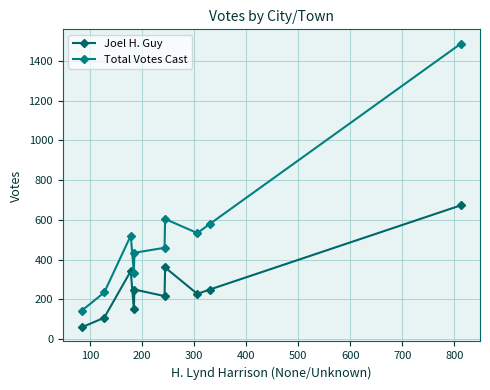

How many interior local valleys does the Joel H. Guy series have?

3